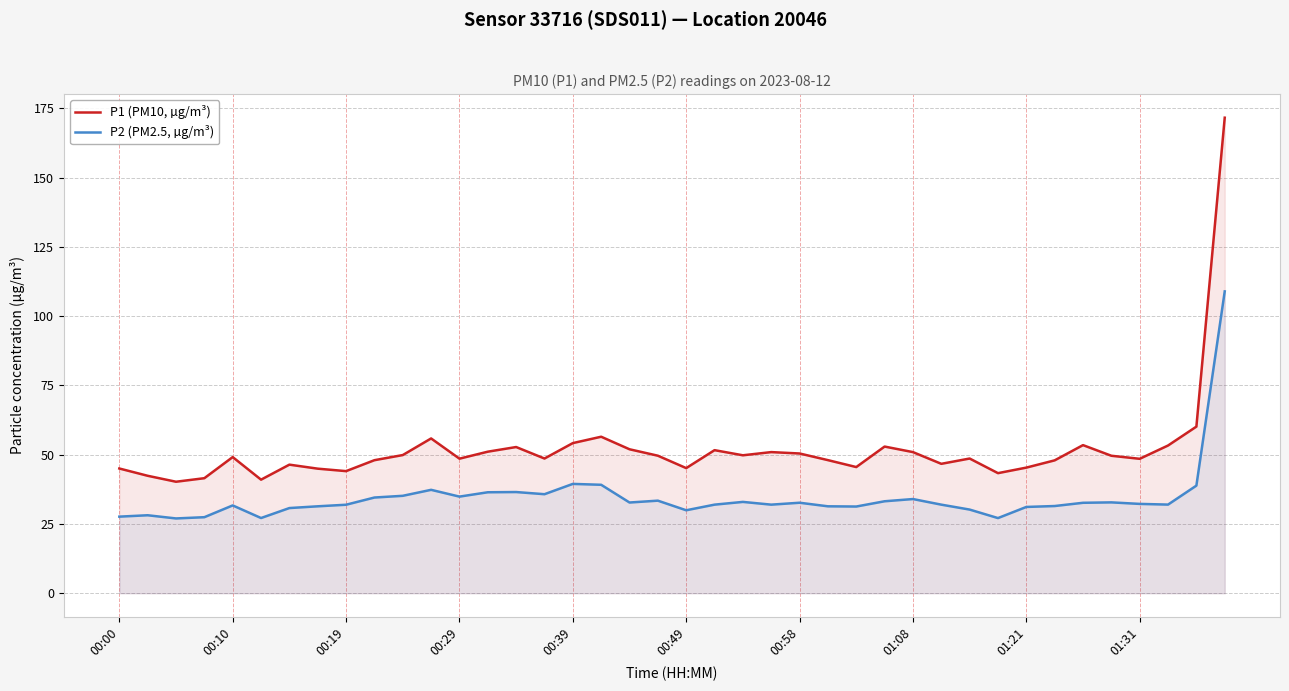

Rank the series by their average value, from lowest to highest.

P2 (PM2.5, µg/m³), P1 (PM10, µg/m³)